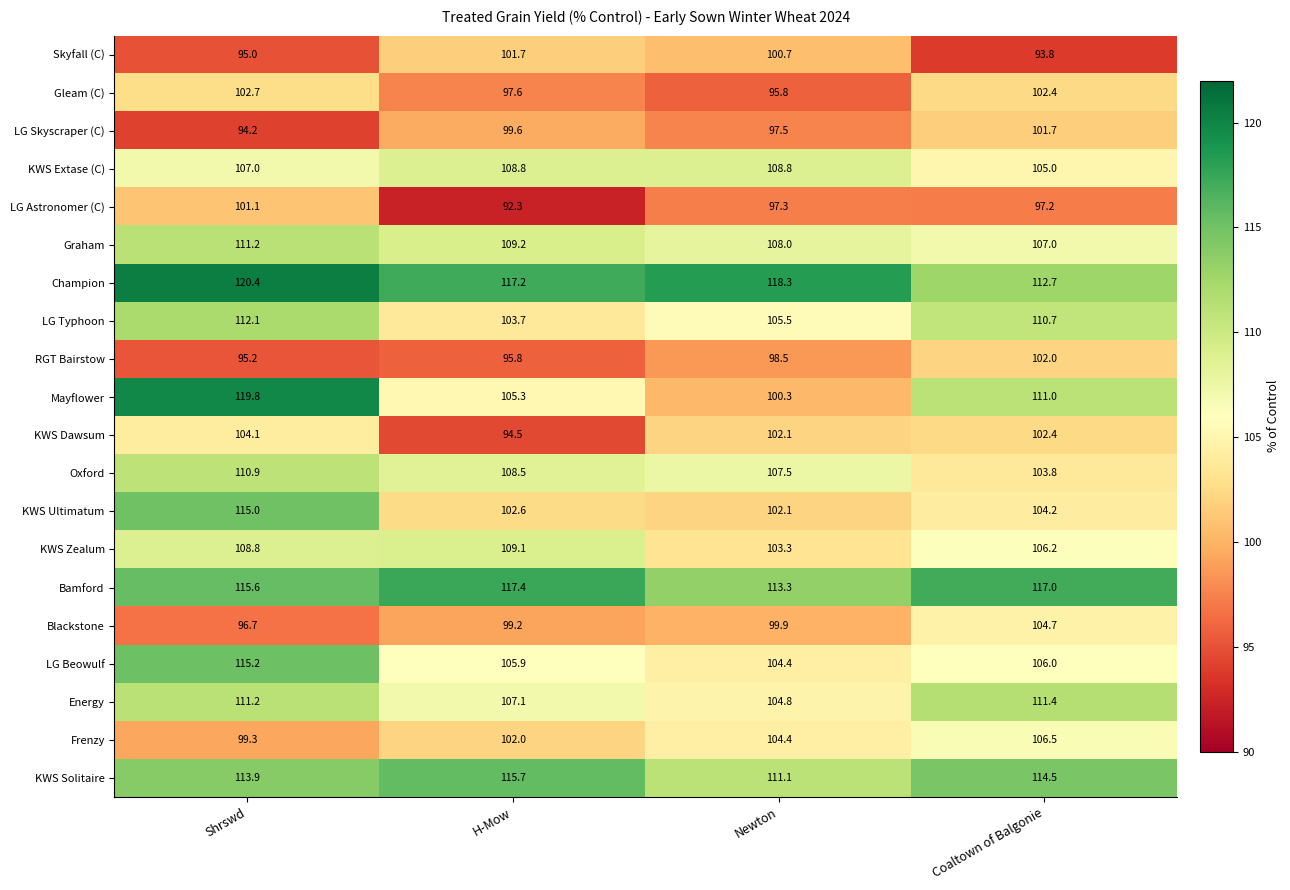

Count the number of data series in this chart.

20